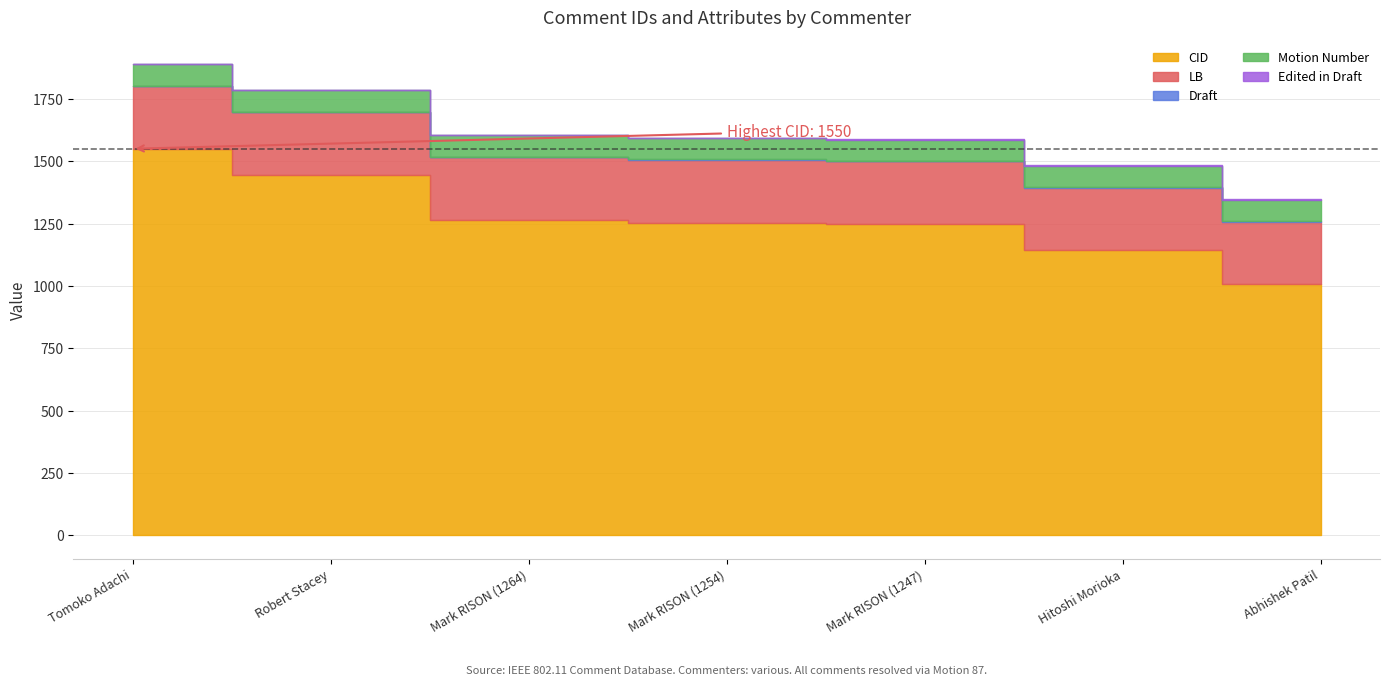

What is the value of the Motion Number point at the 6th from the left?

87